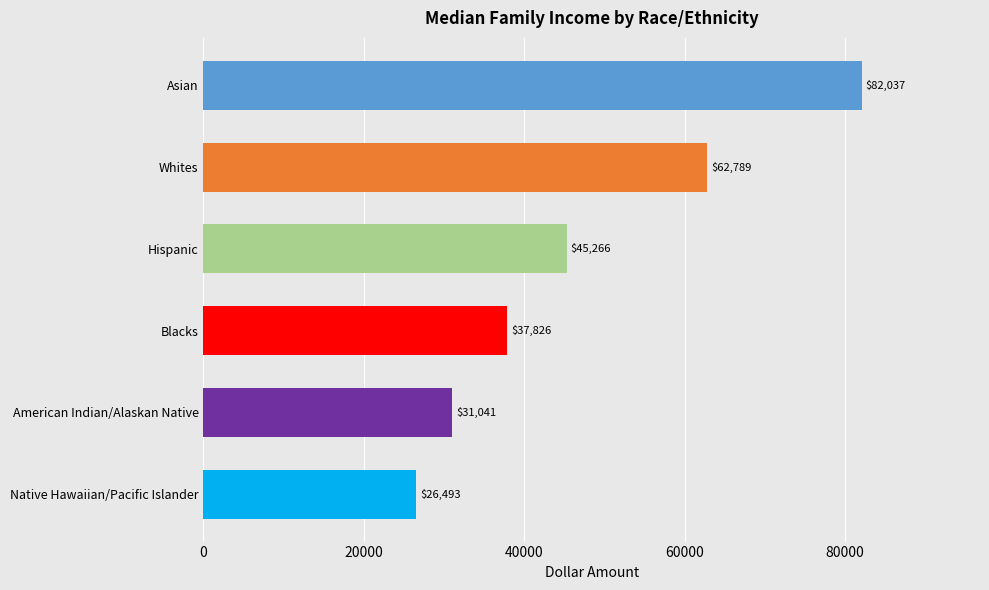

What is the greatest value displayed?

82037